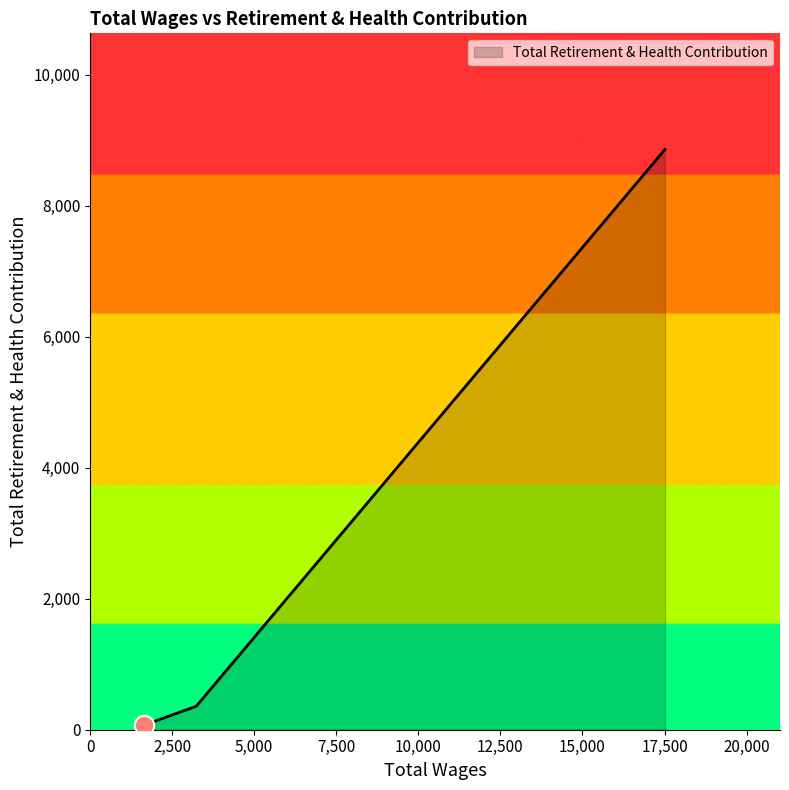

What is the average value?

3095